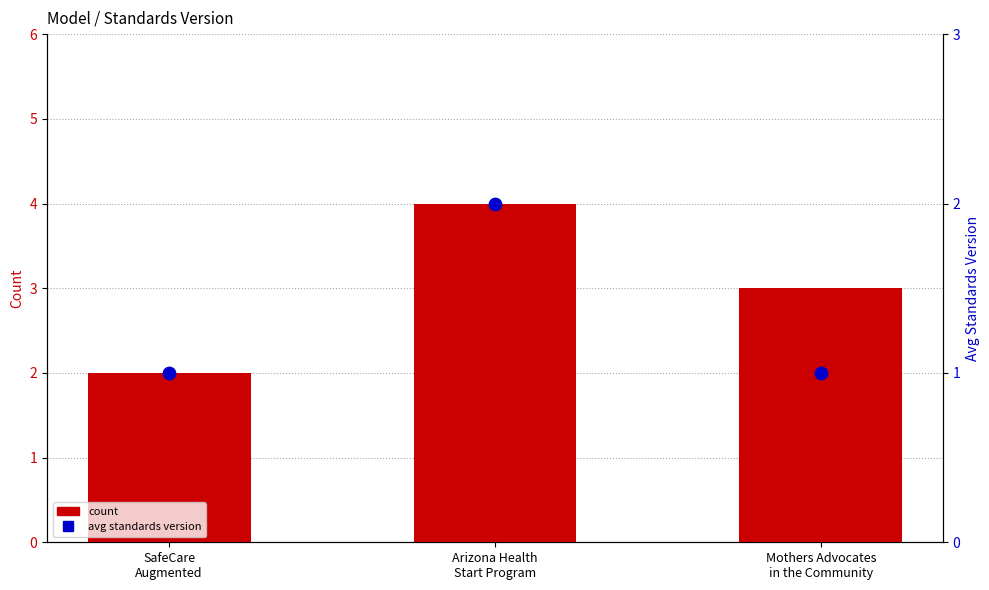

Which series reaches the minimum Y coordinate?

avg standards version